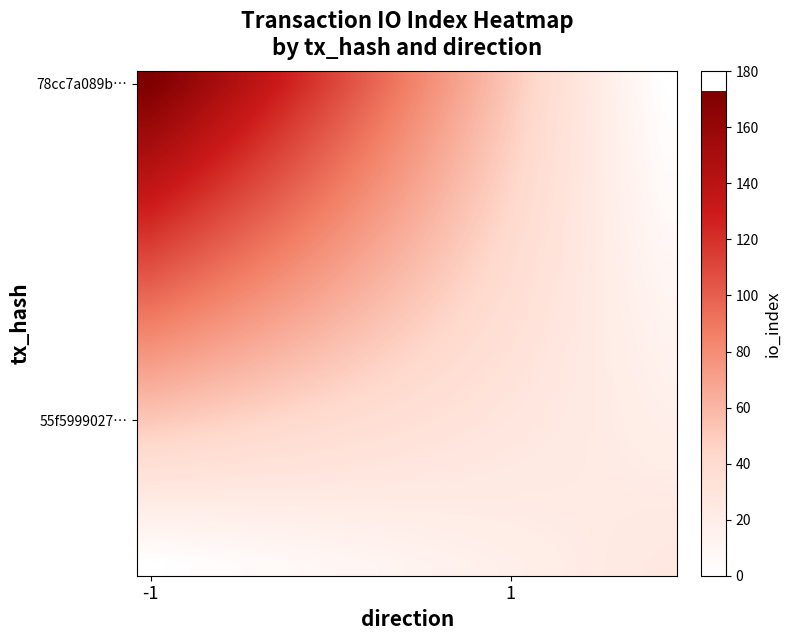

What is the maximum value shown in the chart?

173.0